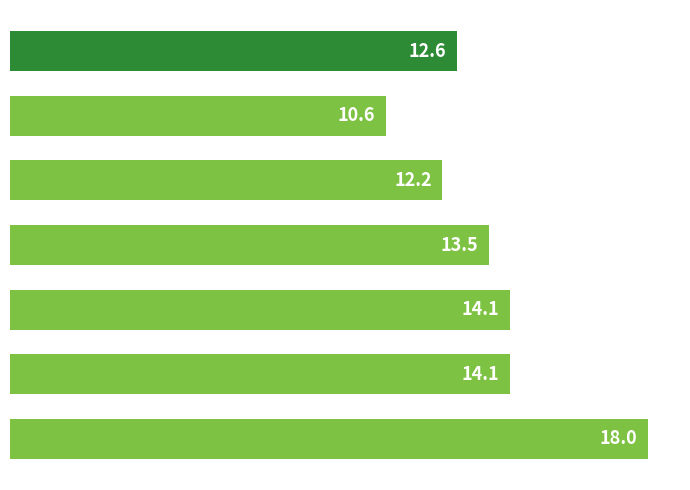

What is the average value?

13.6